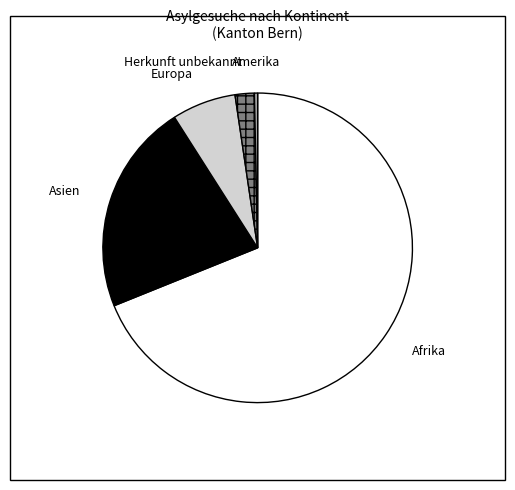

Count the number of slices in the pie.

5